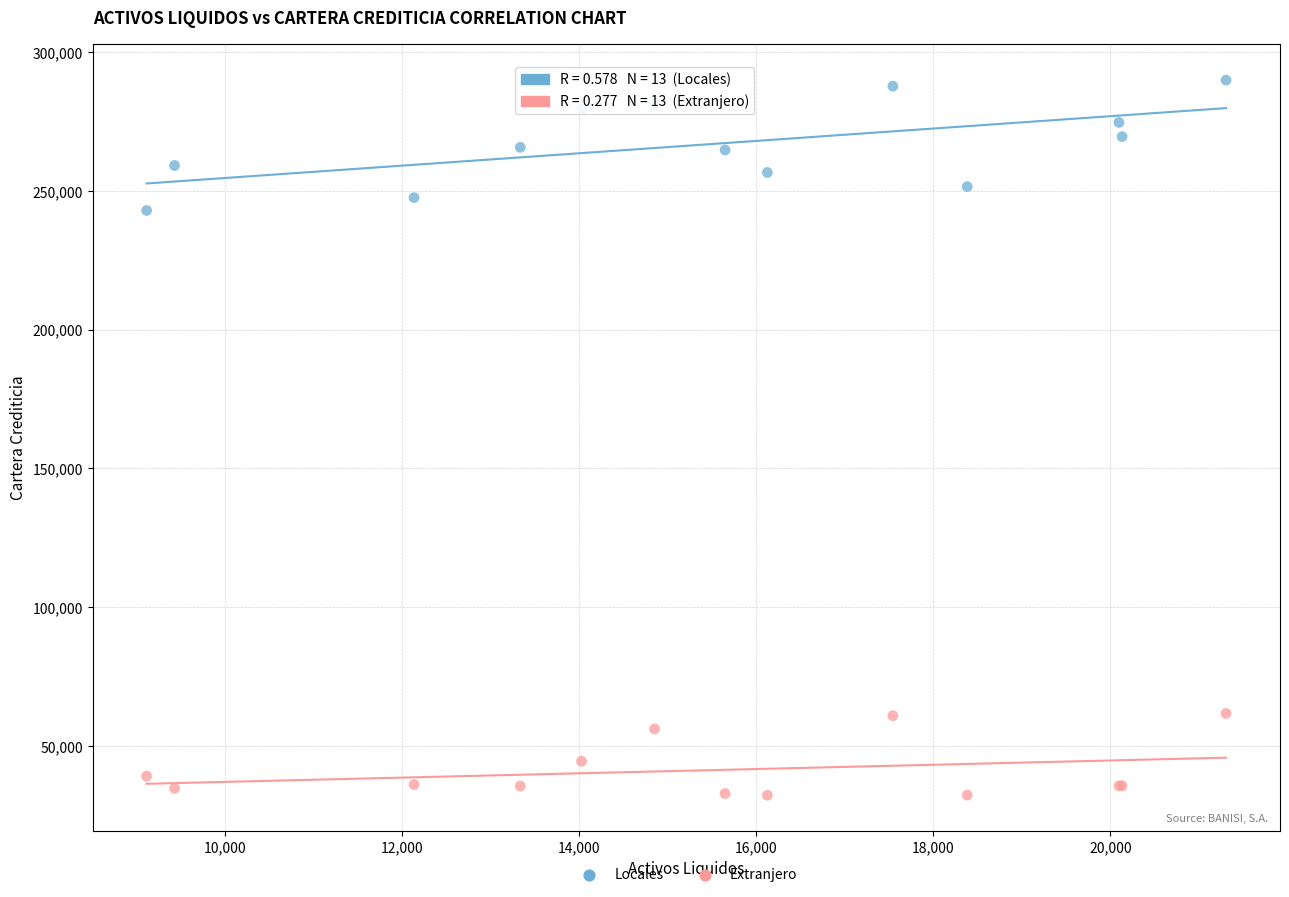

Across all series, what Y value is closest to 161082?

242943.8